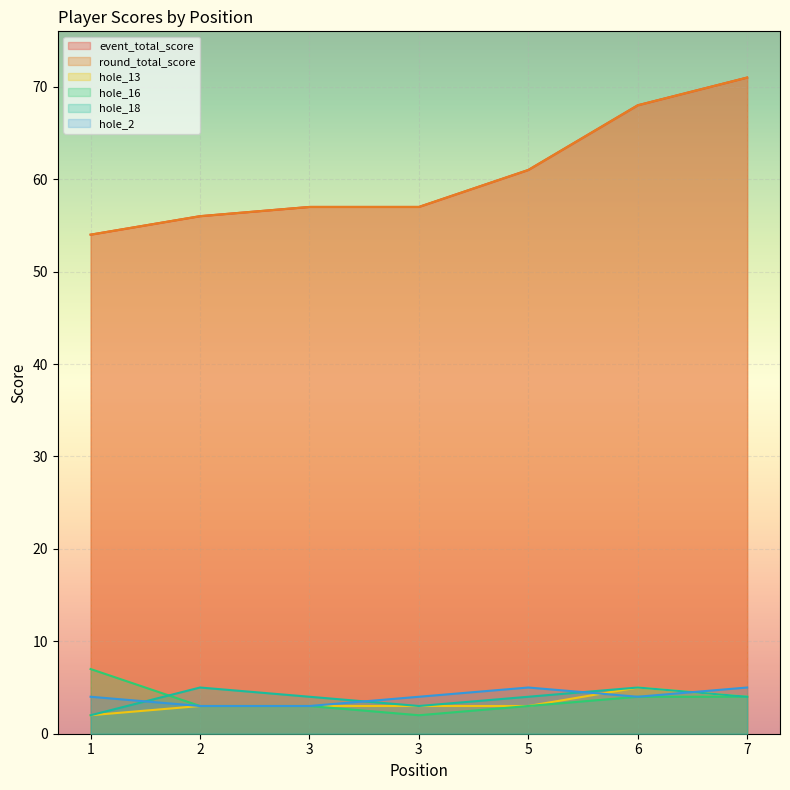

True or false: hole_2 has more than 2 interior local peaks.

False